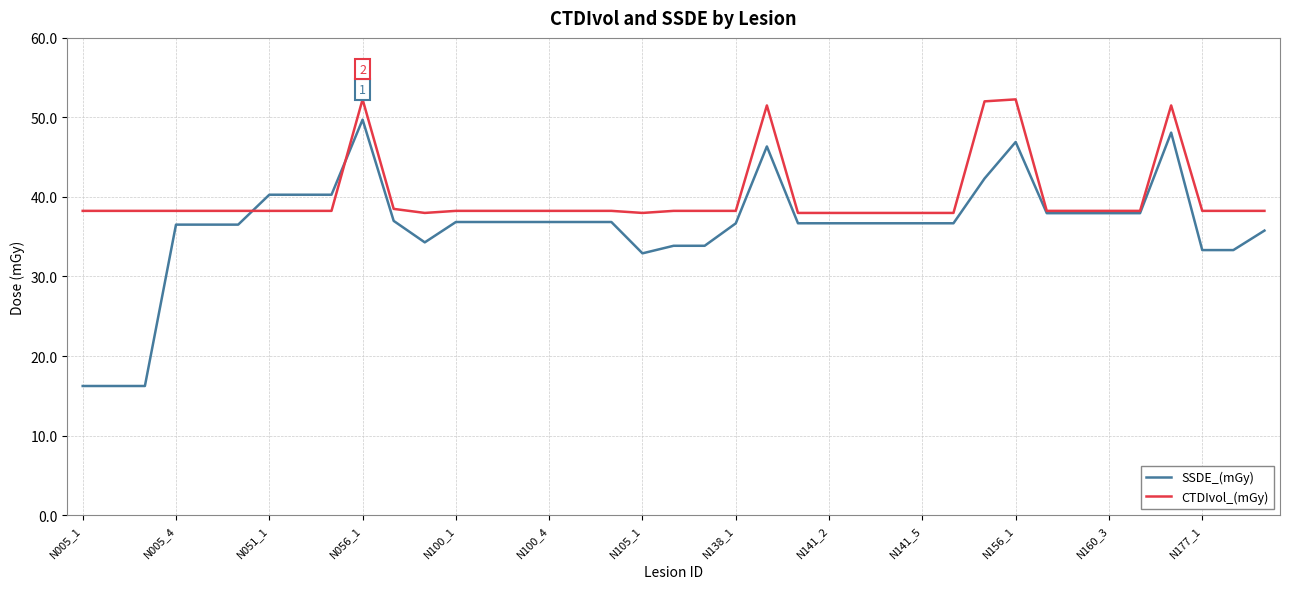

True or false: SSDE_(mGy) and CTDIvol_(mGy) intersect in this chart.

True